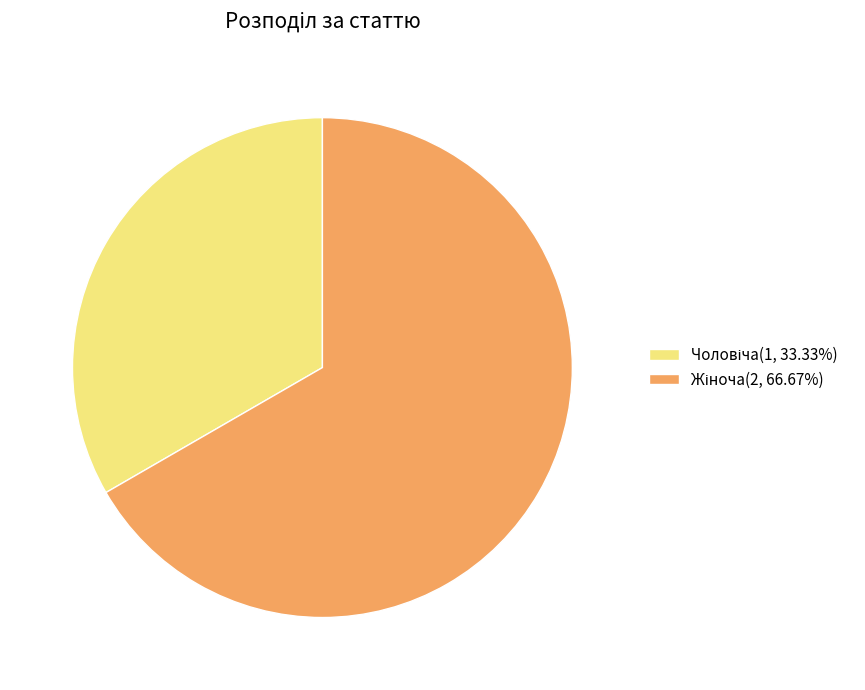

How many segments does this pie chart have?

2